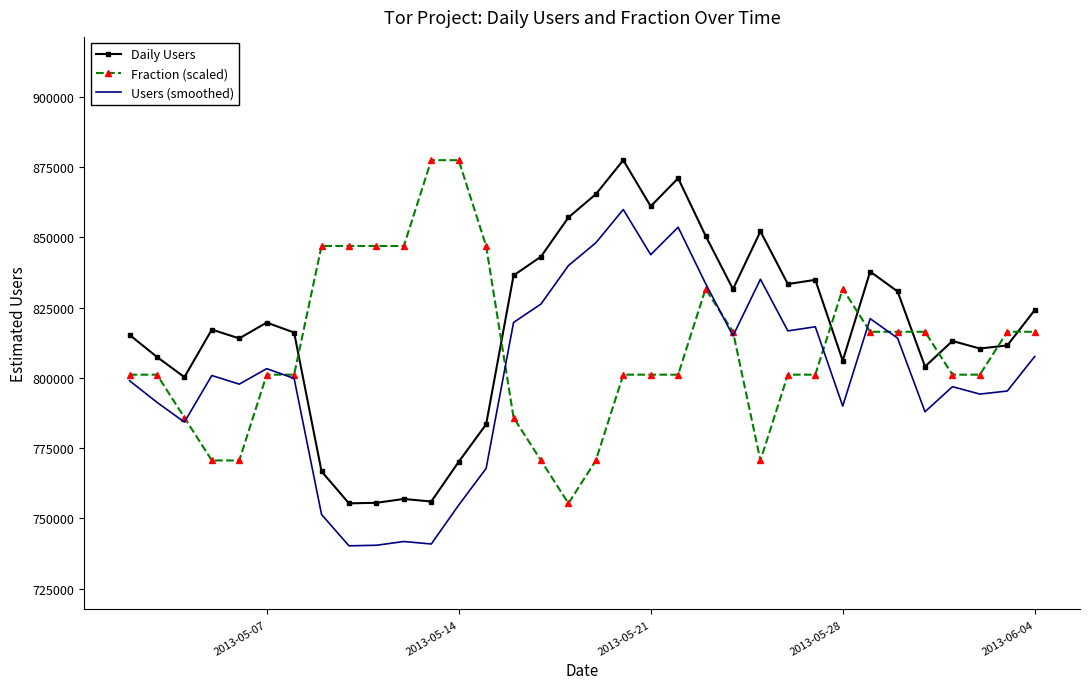

What is the smallest value displayed?

740237.1